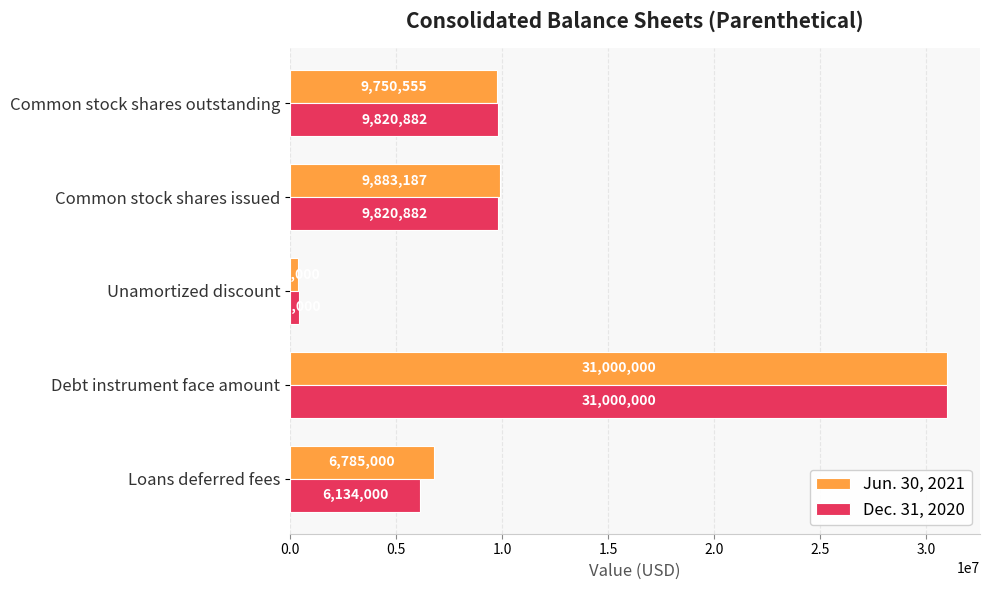

Rank the series by their average value, from highest to lowest.

Jun. 30, 2021, Dec. 31, 2020